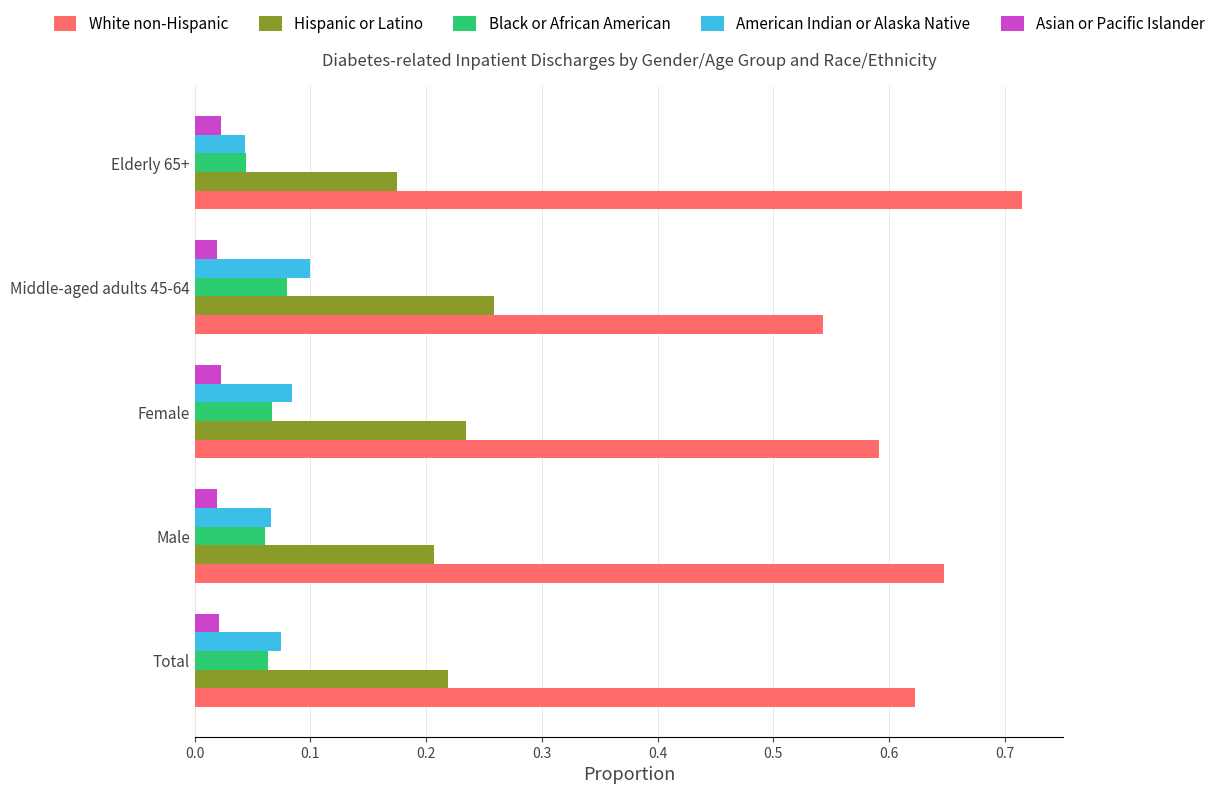

At how many categories does at least one series exceed 0?

5